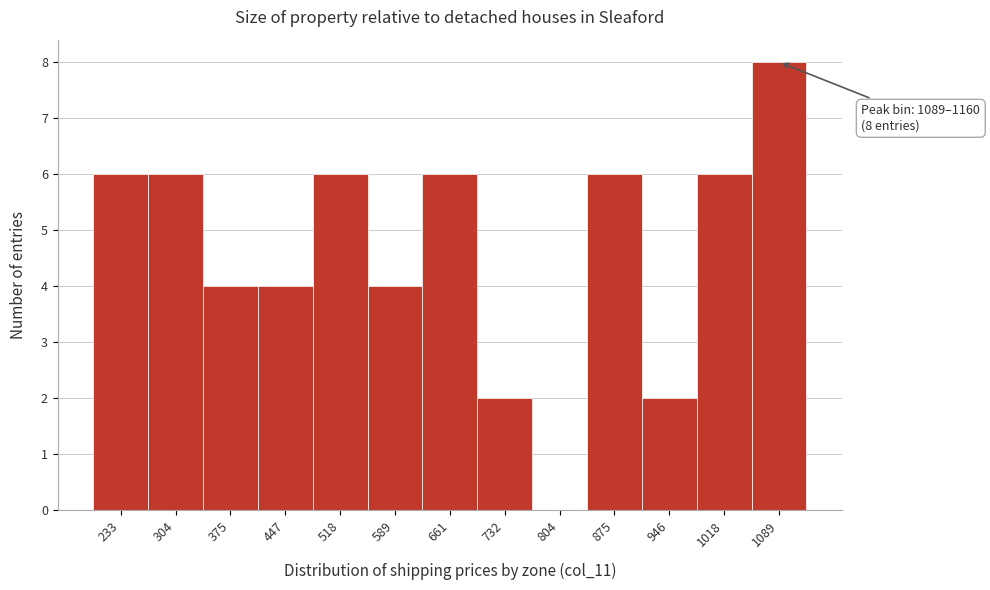

Reading left to right, what are all the values shown in this chart?

233=6	304=6	375=4	447=4	518=6	589=4	661=6	732=2	804=0	875=6	946=2	1018=6	1089=8